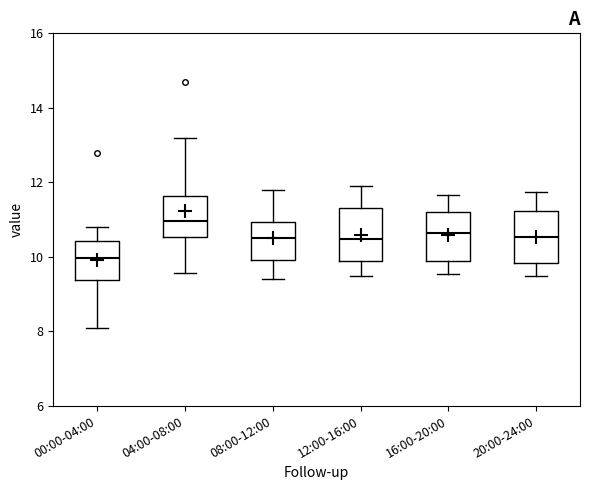

Reading left to right, read every box against the y-axis: the position of its median line, the range the box covers, and the ends of its whiskers. The values are not printed on the chart, so give them approximately, as read against the axis.

00:00-04:00: median 10.0, box 9.4 to 10.4, whiskers 8.2 to 10.8
04:00-08:00: median 11.0, box 10.6 to 11.6, whiskers 9.6 to 13.2
08:00-12:00: median 10.6, box 10.0 to 11.0, whiskers 9.4 to 11.8
12:00-16:00: median 10.4, box 9.8 to 11.4, whiskers 9.6 to 12.0
16:00-20:00: median 10.6, box 9.8 to 11.2, whiskers 9.6 to 11.6
20:00-24:00: median 10.6, box 9.8 to 11.2, whiskers 9.6 to 11.8